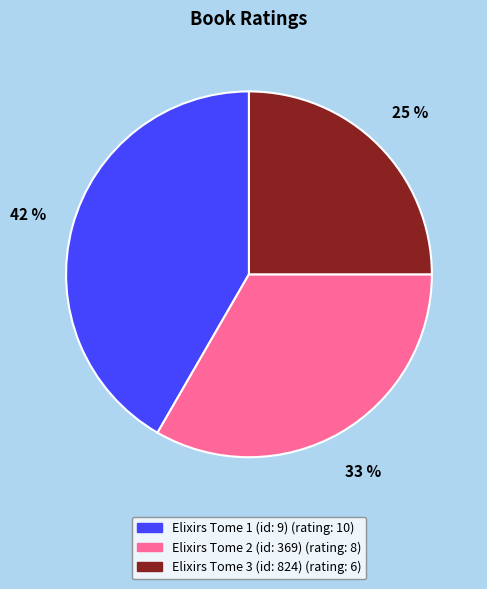

Combined, do Elixirs Tome 1 (id: 9) and Elixirs Tome 2 (id: 369) account for over 50%?

Yes